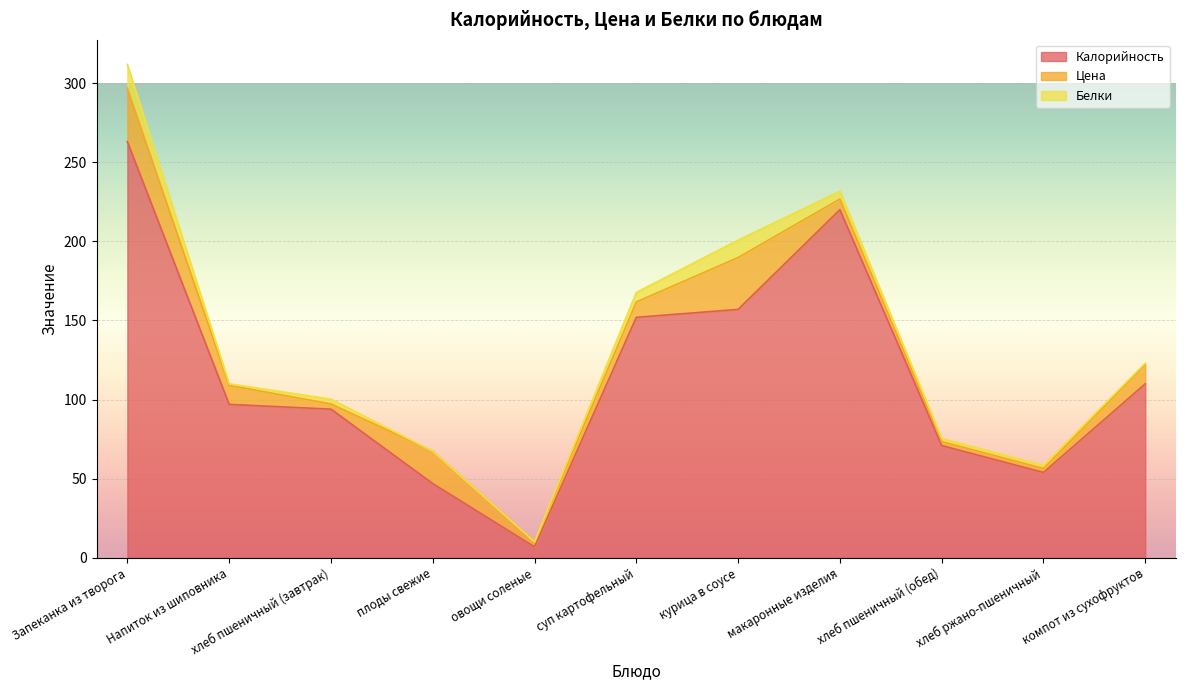

How many data points in Белки are above 2?

5